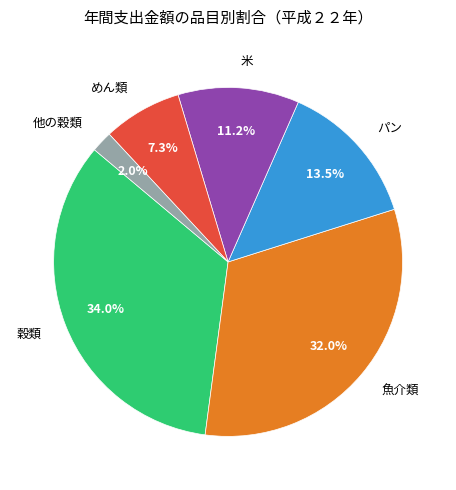

What percentage is NOT represented by 他の穀類?

98.0%